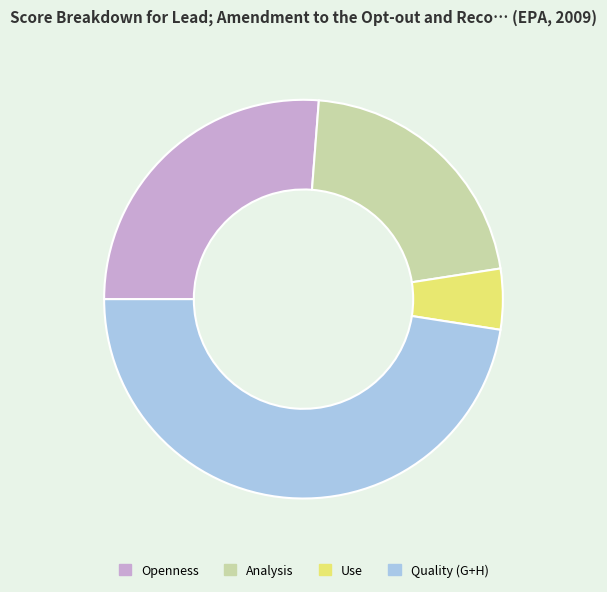

Count the number of slices in the pie.

4